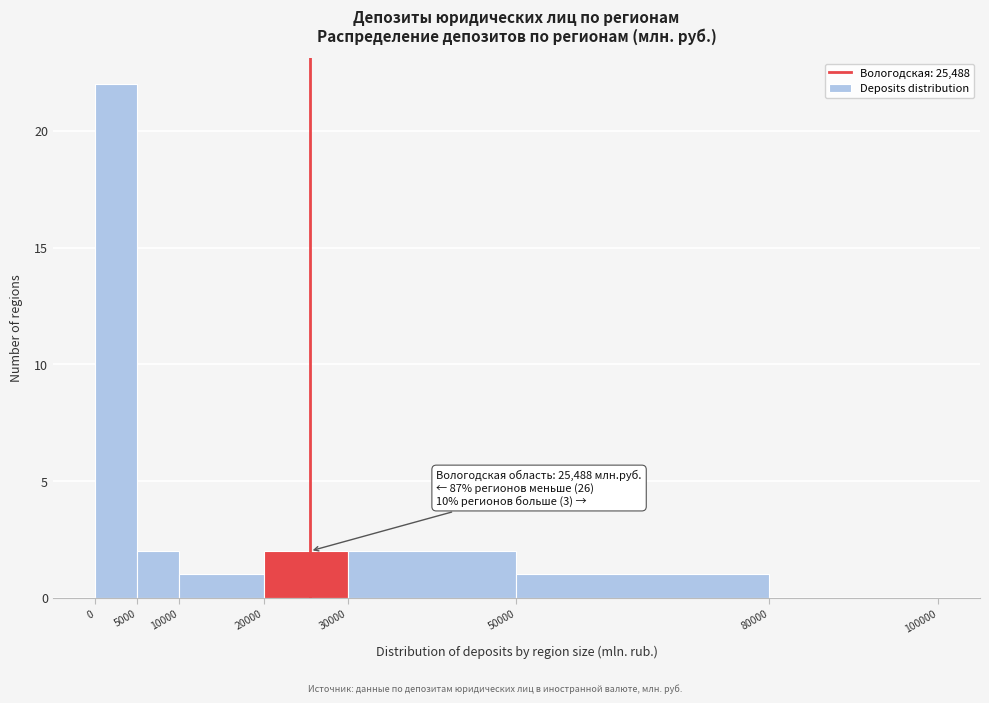

Which range on the x-axis has the tallest bar?

0 to 5000